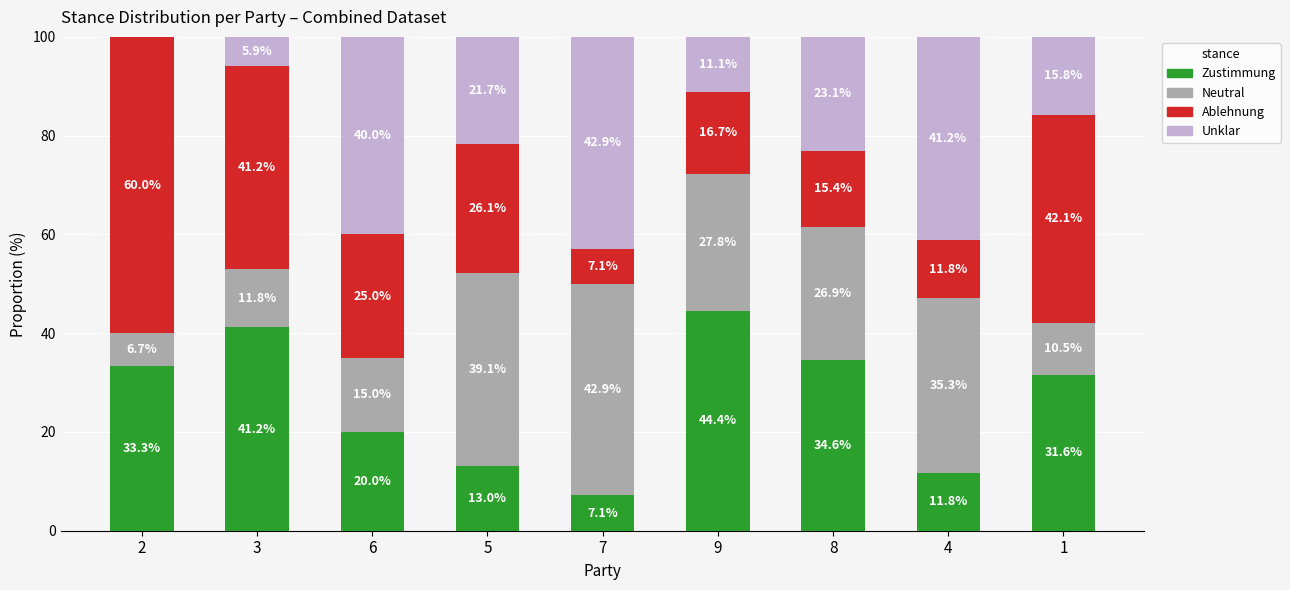

What is the total value across all series at 6?

100.0